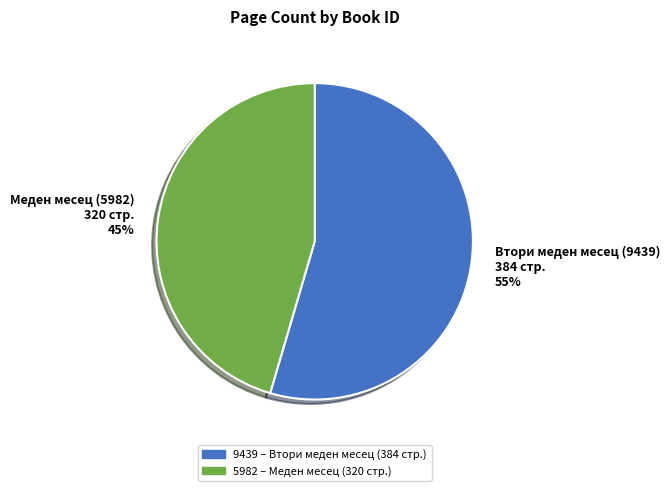

Is there a majority slice in this chart?

Yes